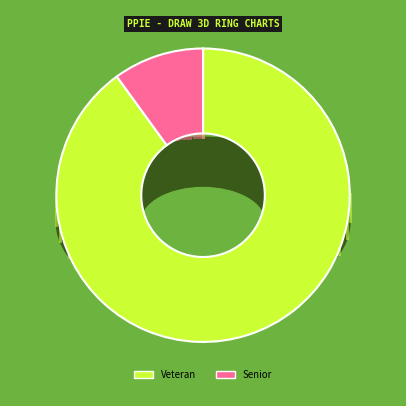

How many slices are in this pie chart?

2